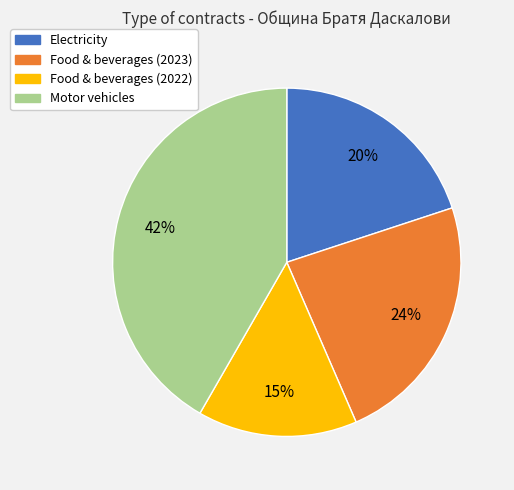

Do Food & beverages (2022) and Motor vehicles together represent more than half of the pie?

Yes